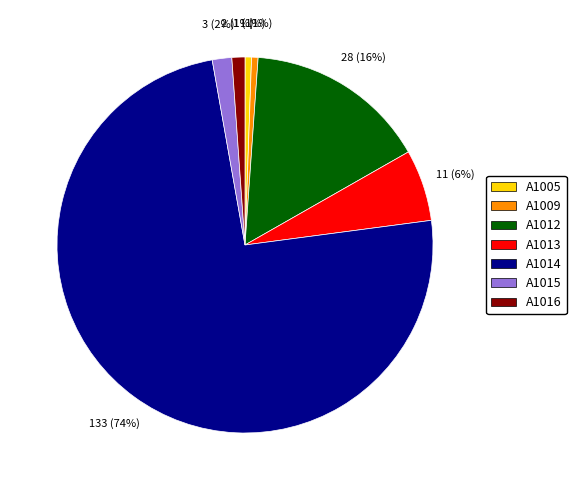

How many slices are in this pie chart?

7